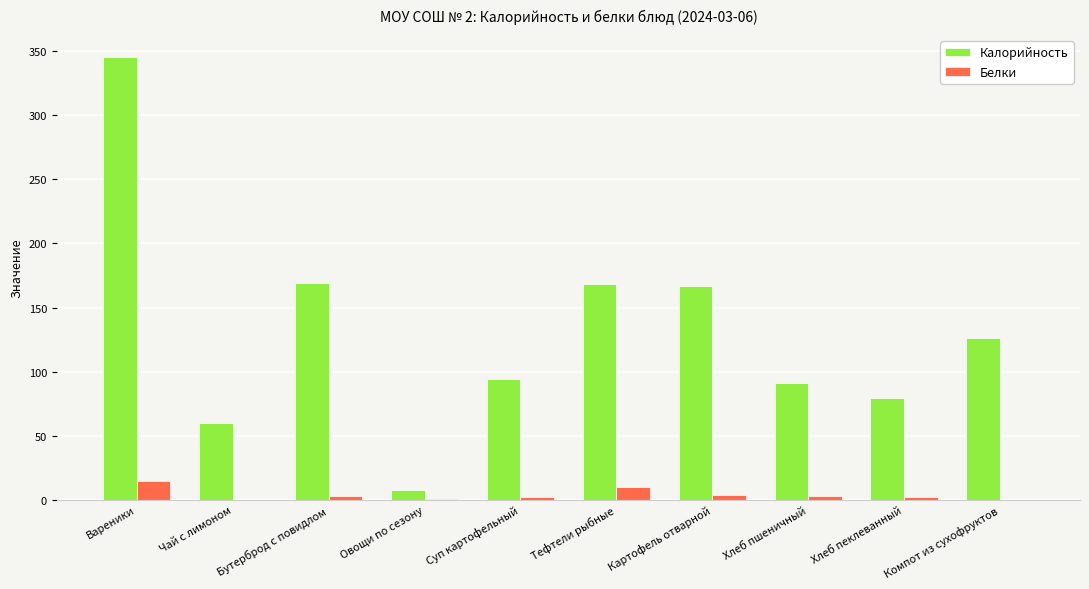

Is it true that Калорийность equals 533.5 at Вареники?

False